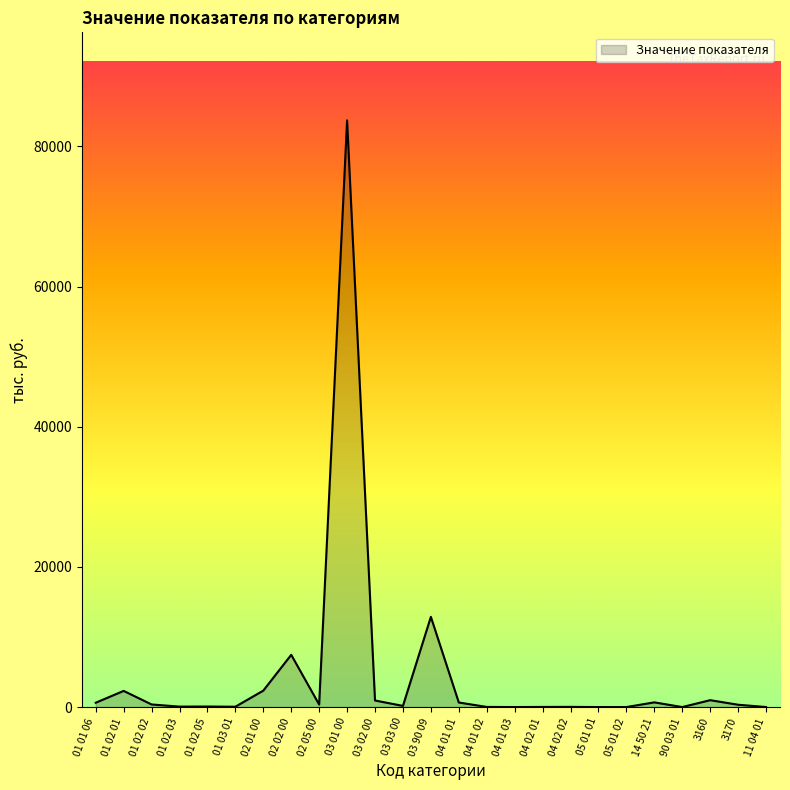

The chart shows a value of 129807 at 03 01 00. True or false?

False